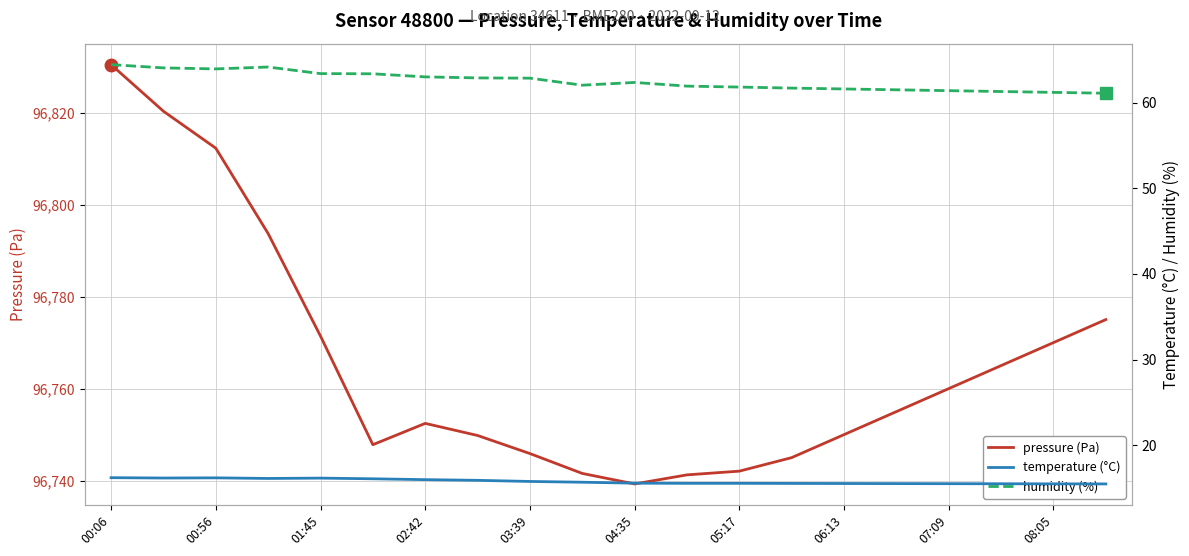

Does the chart display data point markers on the line(s)?

No